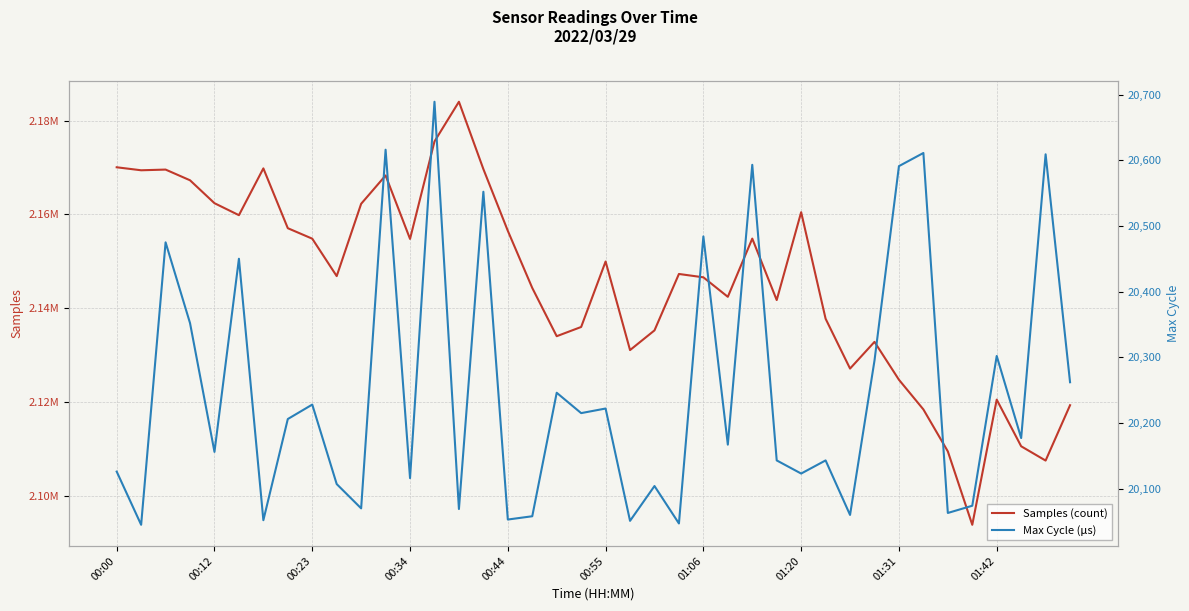

True or false: Max Cycle (μs) and Samples (count) cross at least once.

False